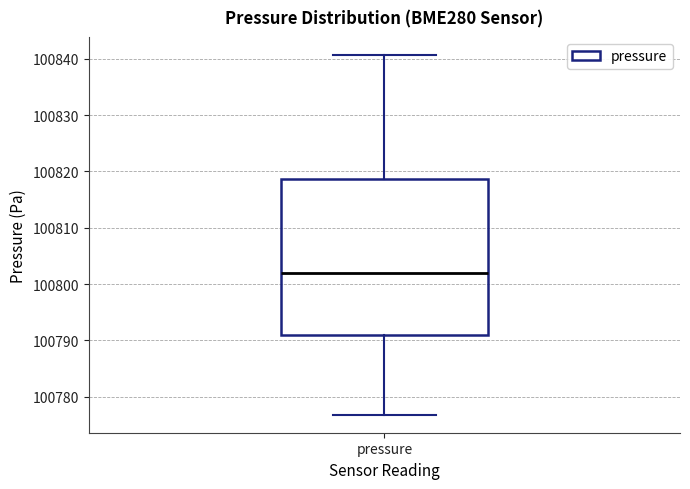

Read this box plot against the y-axis: the position of the median line, the range covered by the box, and the ends of both whiskers. The values are not printed on the chart, so give them approximately, as read against the axis.

median 100802, box 100791 to 100819, whiskers 100777 to 100841